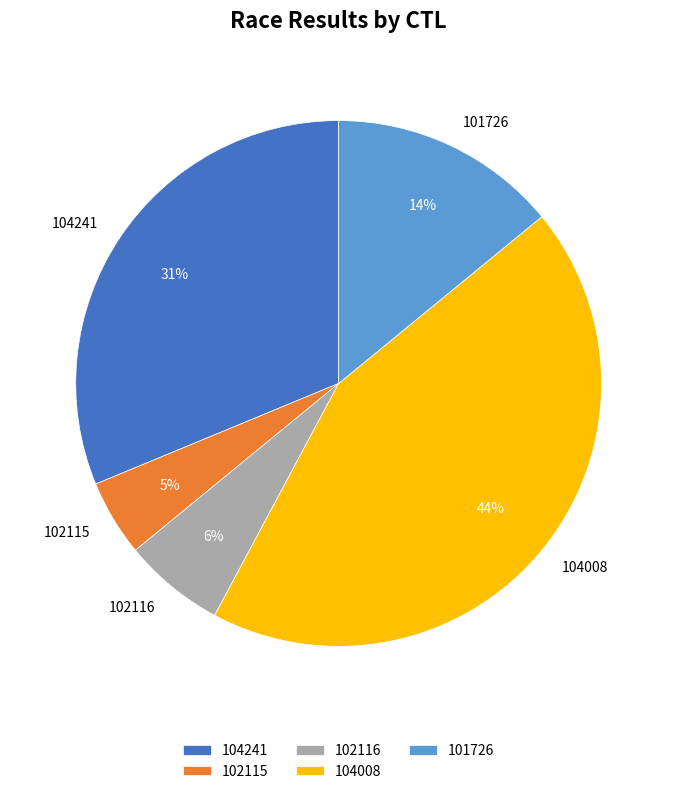

What percentage is the 104008 slice, to the nearest percent?

44%